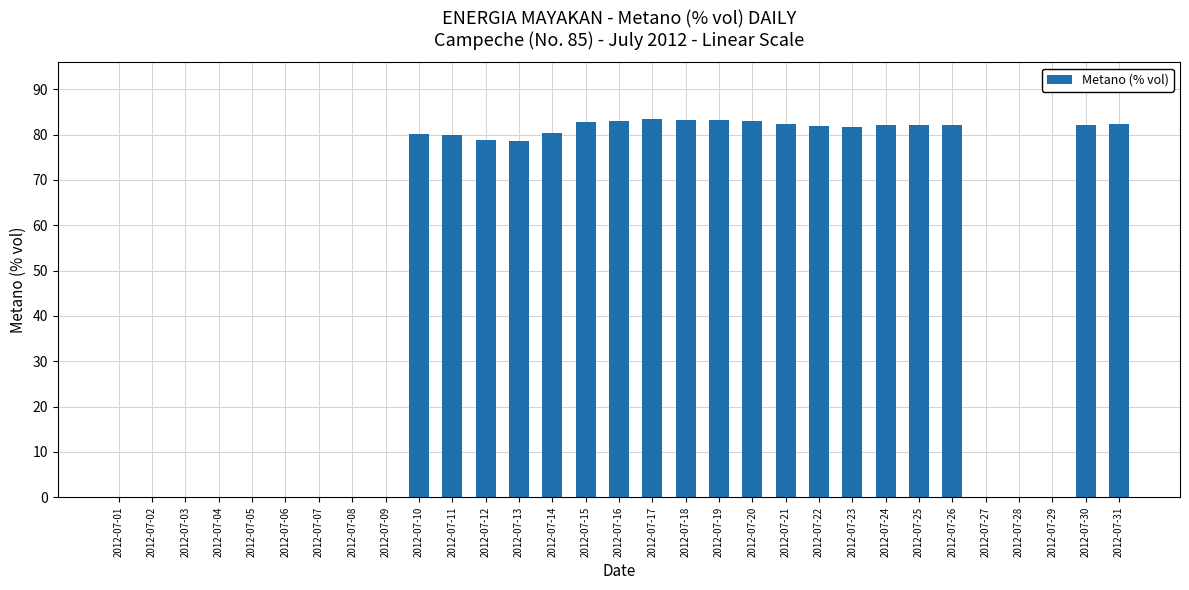

Is it true that the value at 2012-07-29 is 26.1?

False